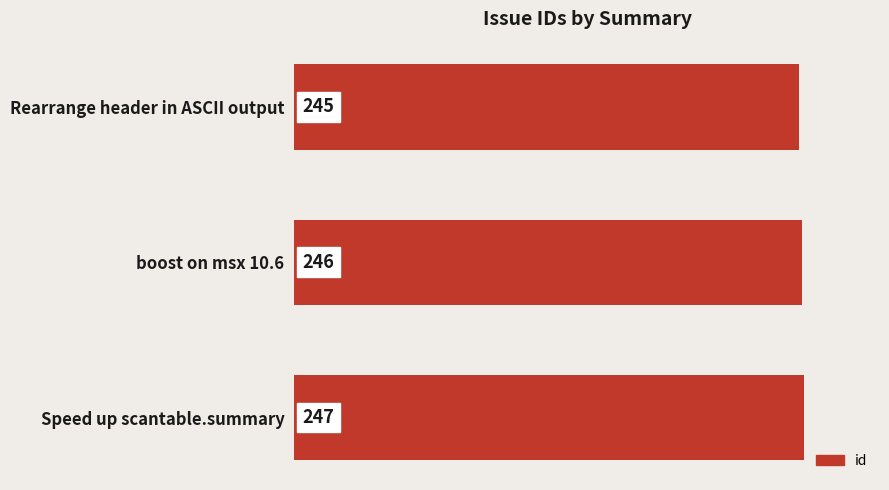

Which category has the lowest value across all series?

Rearrange header in ASCII output